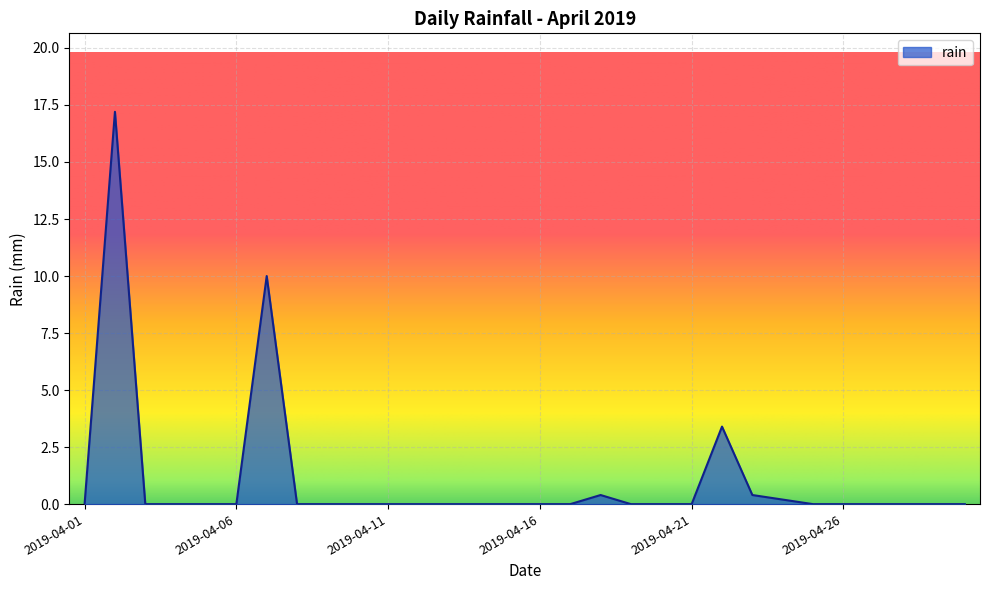

What is the difference between the maximum and minimum values?

17.2